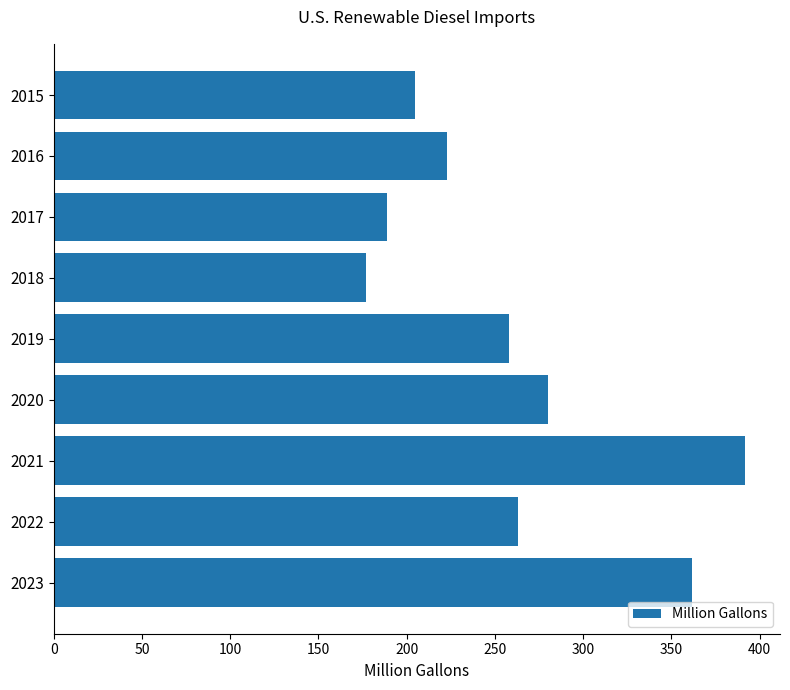

Rank the categories by value from highest to lowest.

2021, 2023, 2020, 2022, 2019, 2016, 2015, 2017, 2018